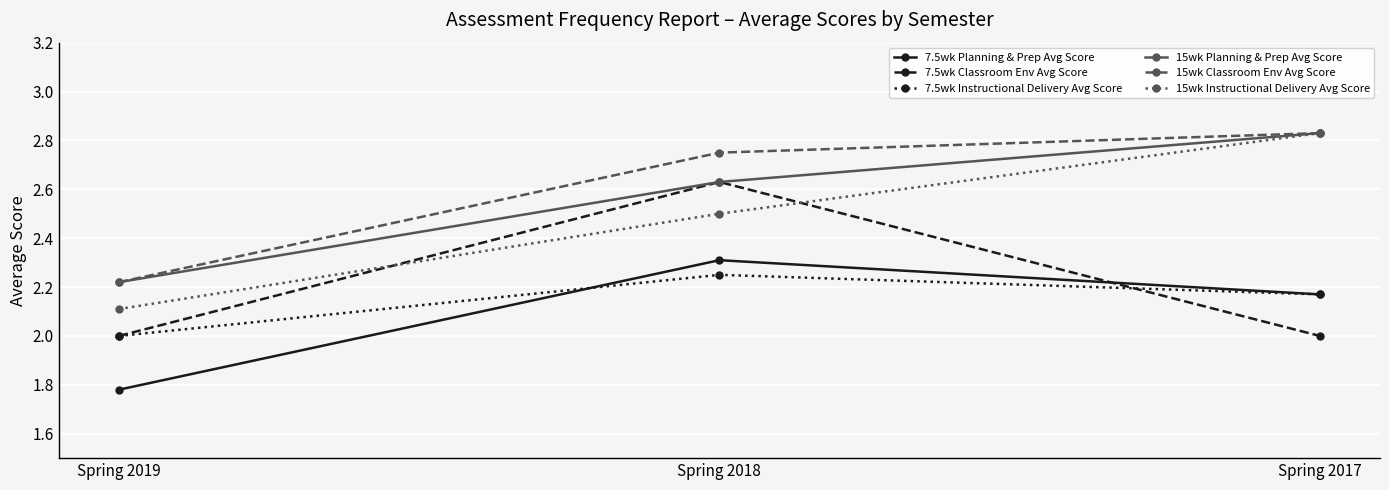

What is the value of the 7.5wk Classroom Env Avg Score point at the 3rd from the left?

2.0